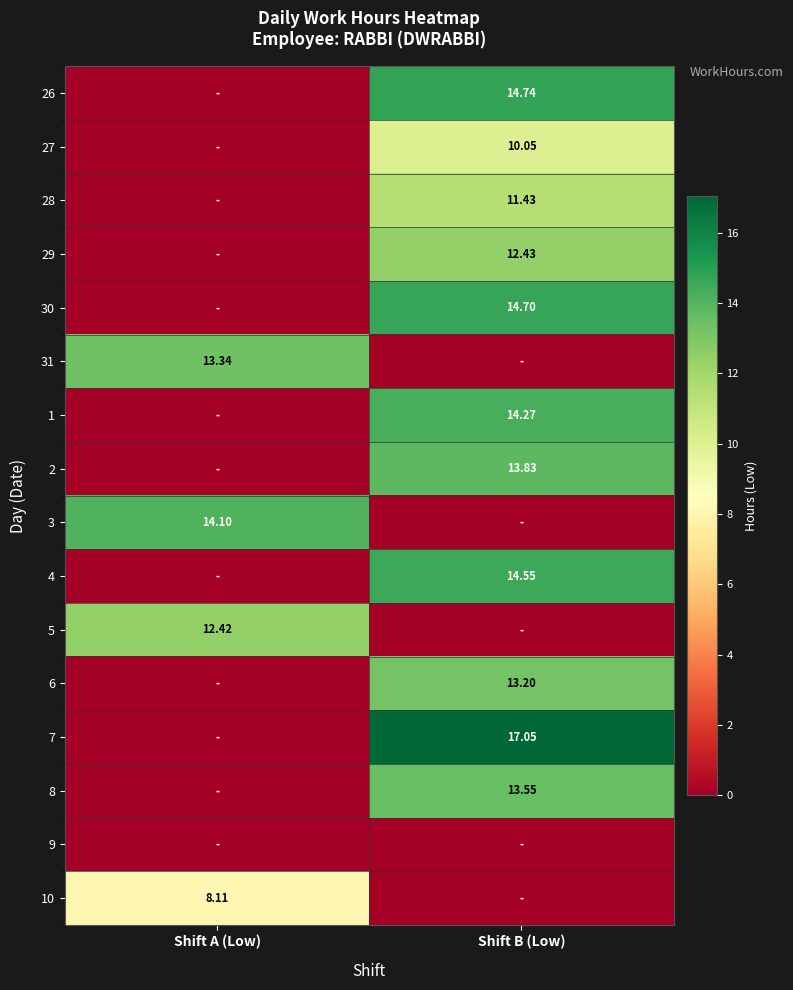

How many values in 6 are above zero?

1